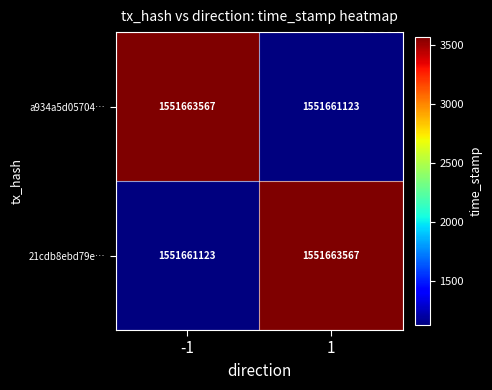

What is the average value of the a934a5d05704… series?

1551662345